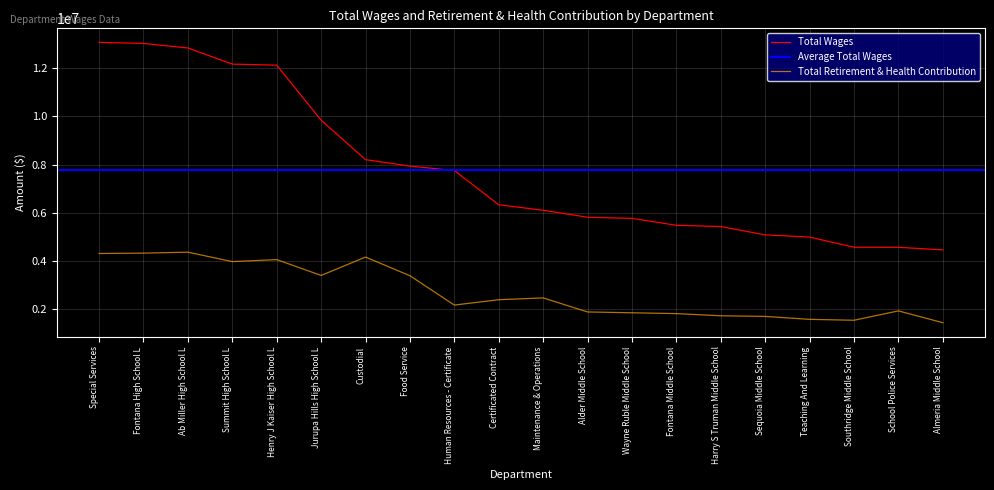

Which series has the widest spread of values?

Total Wages